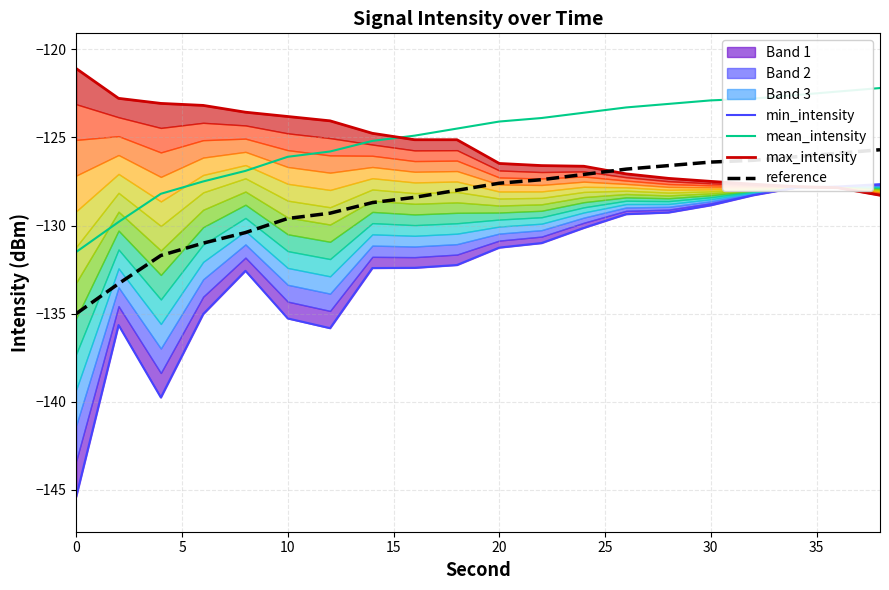

What is the difference between the second highest and minimum values in the min_intensity series?

17.6